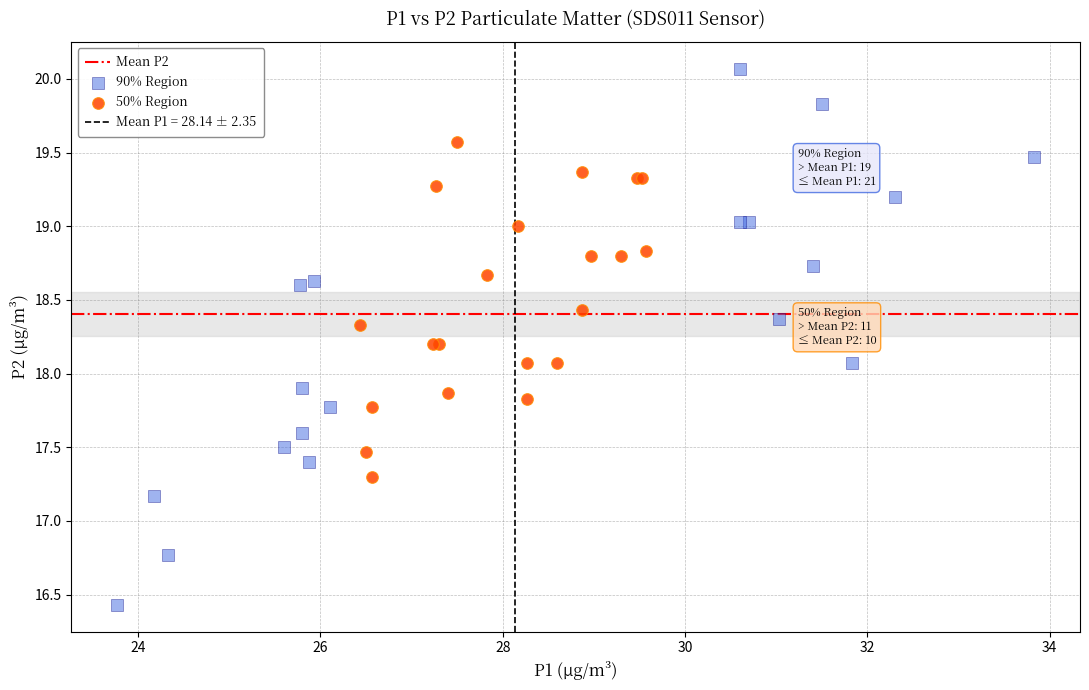

Which series has the widest spread of Y values?

90% Region